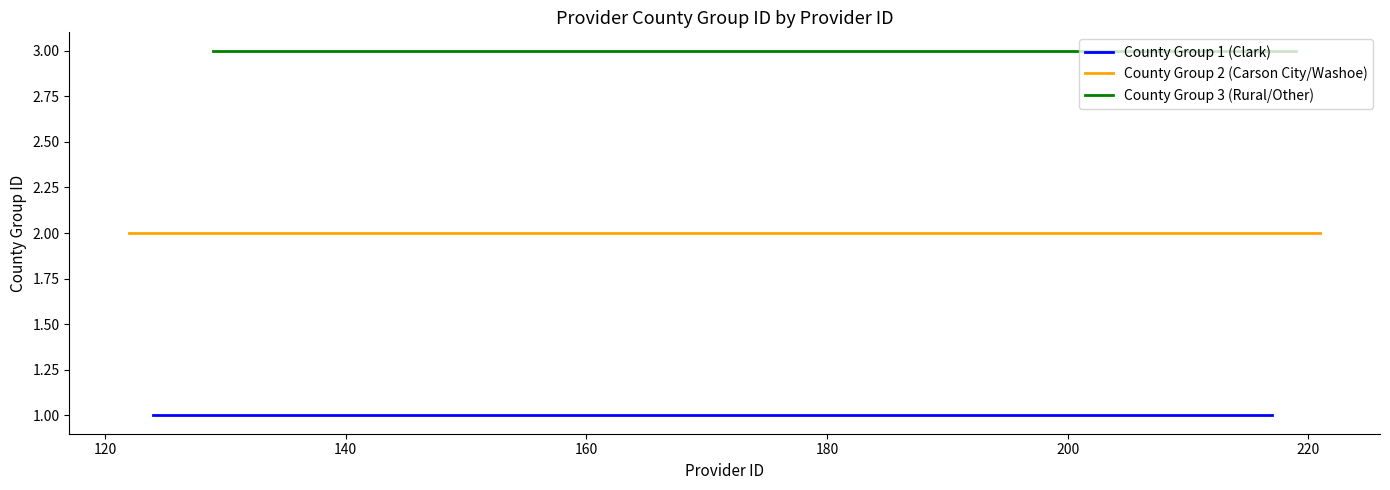

Which series changed the most between 191 and 192?

Clark (Group 1)